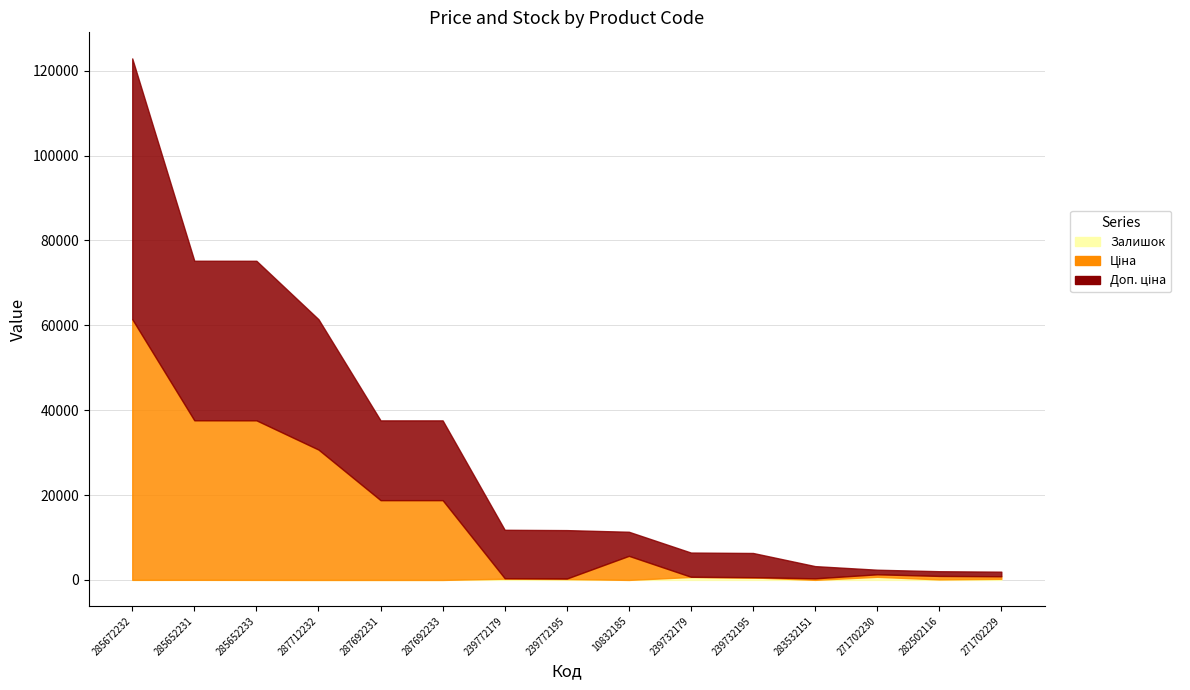

How many lines are shown in the chart?

3